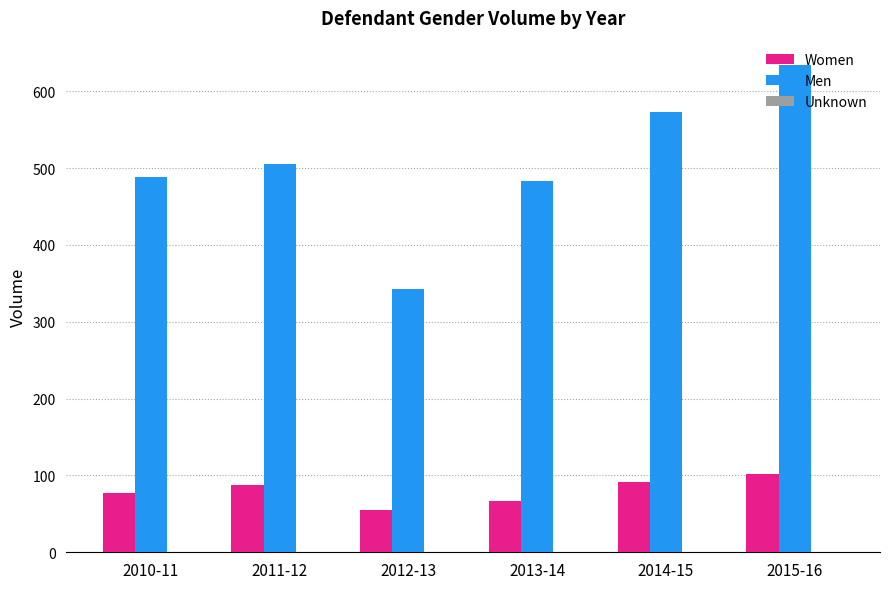

The Women series shows 92 at 2014-15. True or false?

True